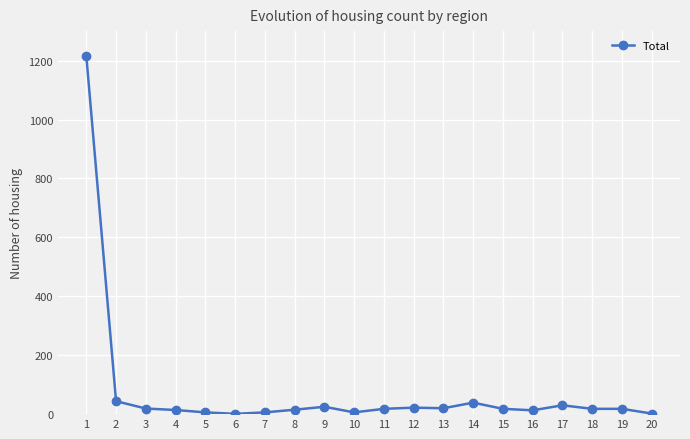

What is the maximum value shown in the chart?

1216